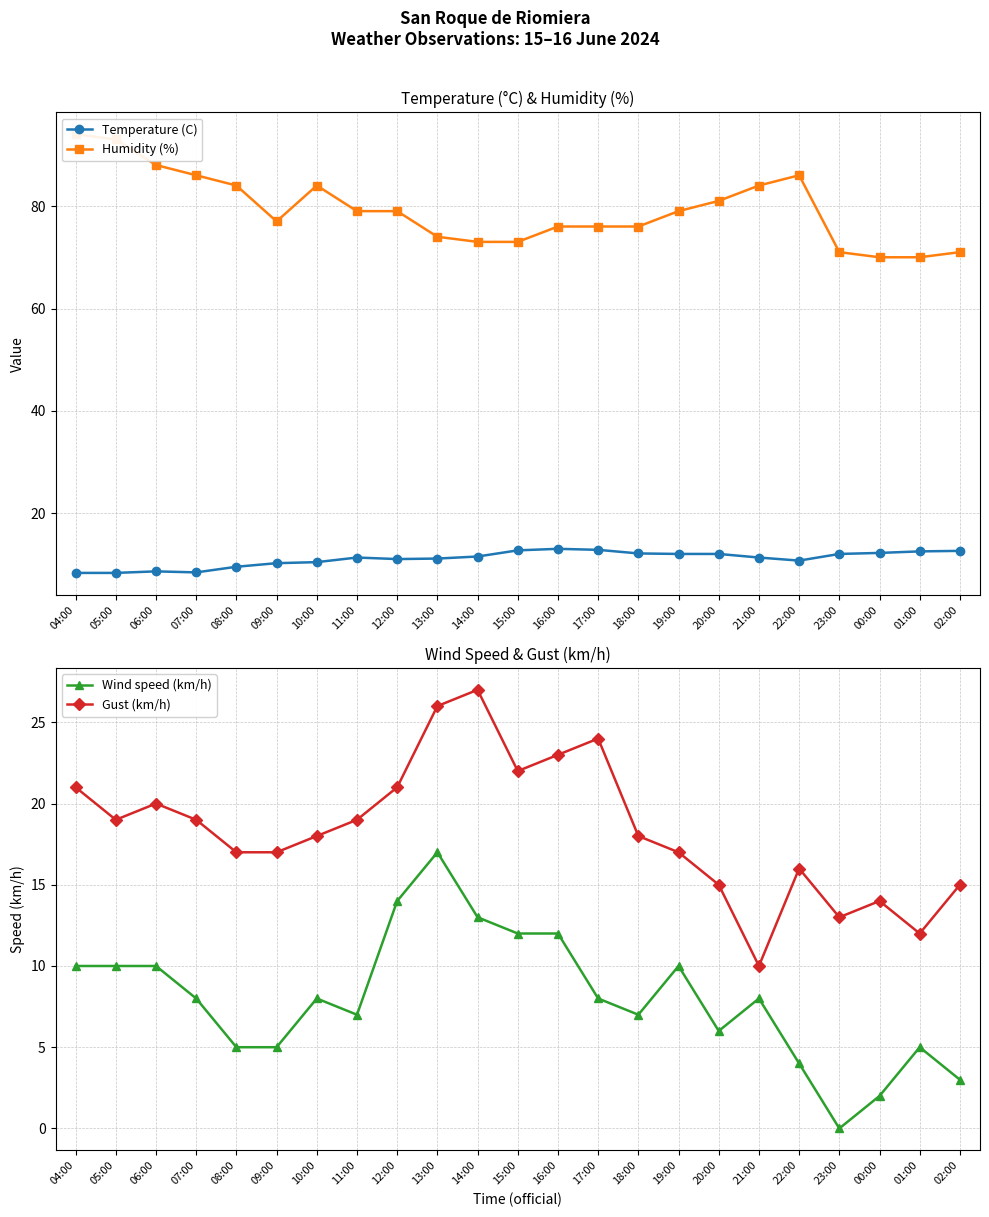

What value does the Wind speed (km/h) series have at 01:00?

5